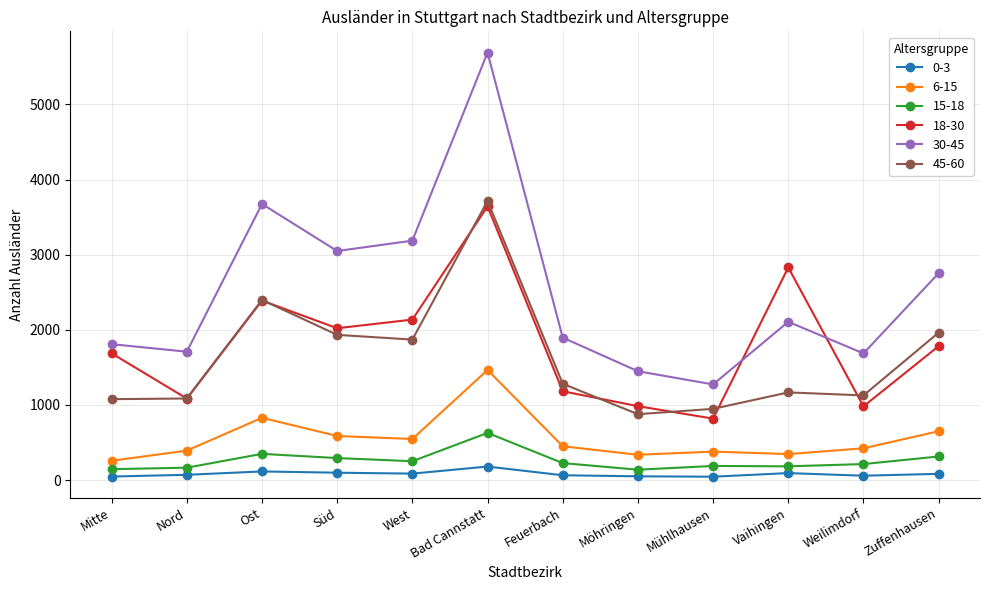

In 0-3, how many points are lower than both neighbors (excluding endpoints)?

3